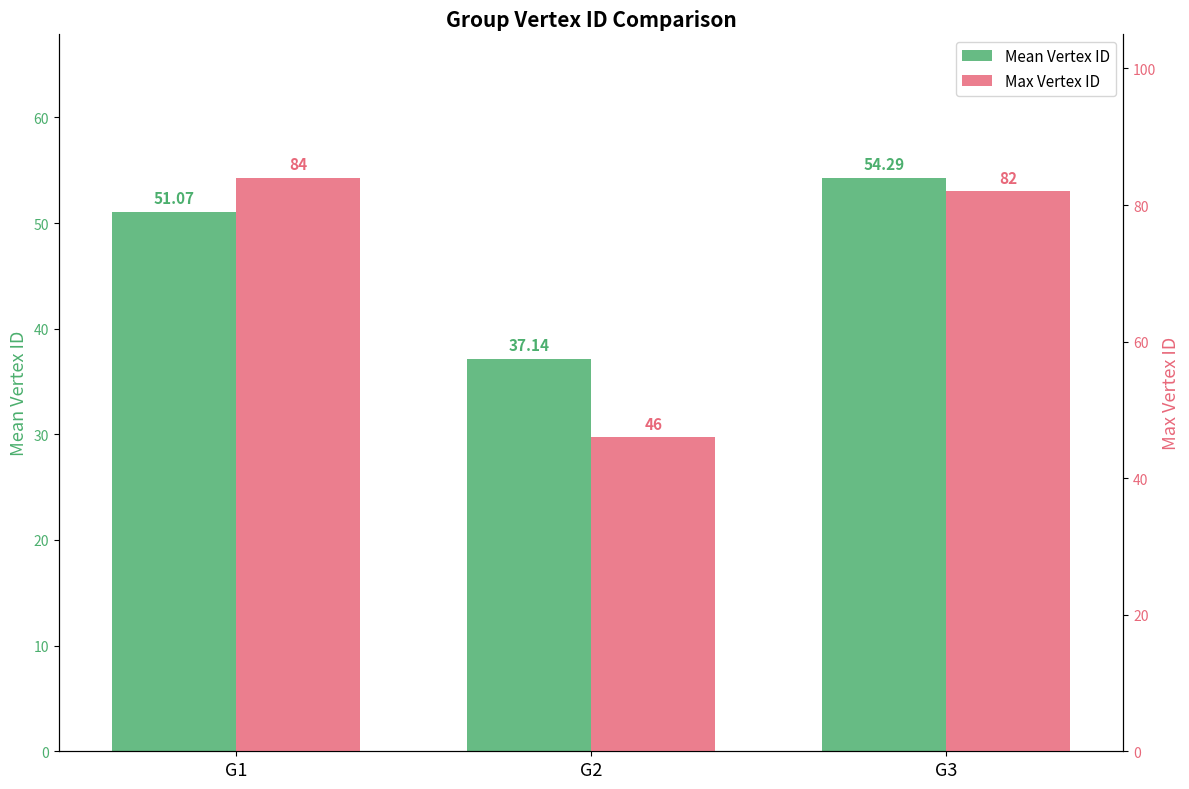

True or false: Max Vertex ID has a value of 37.9 at G3.

False